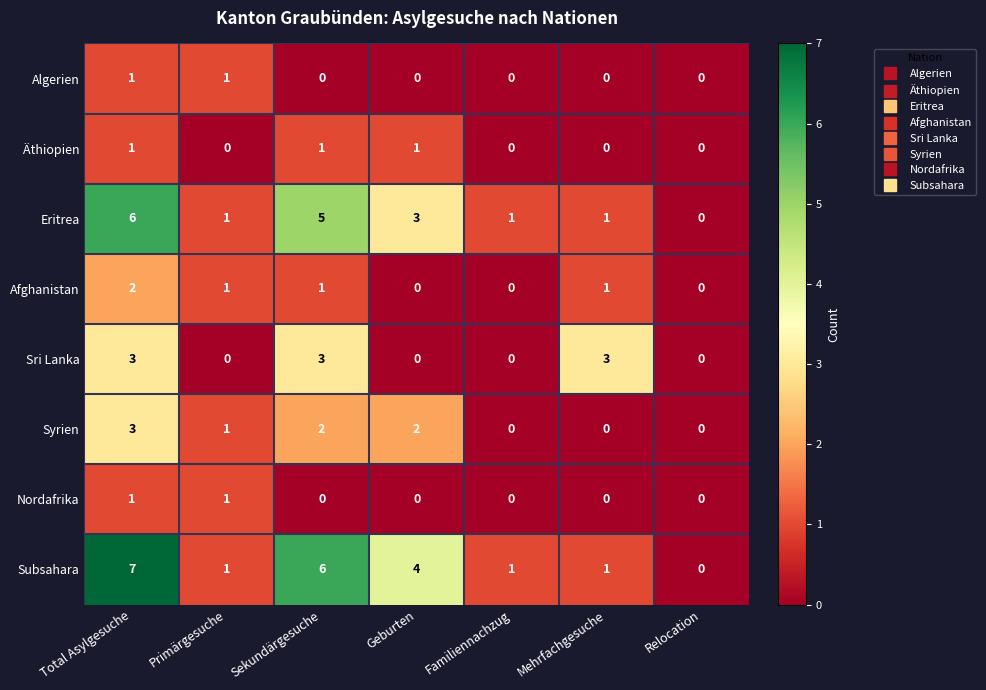

Which label corresponds to the largest value in the chart?

Total Asylgesuche